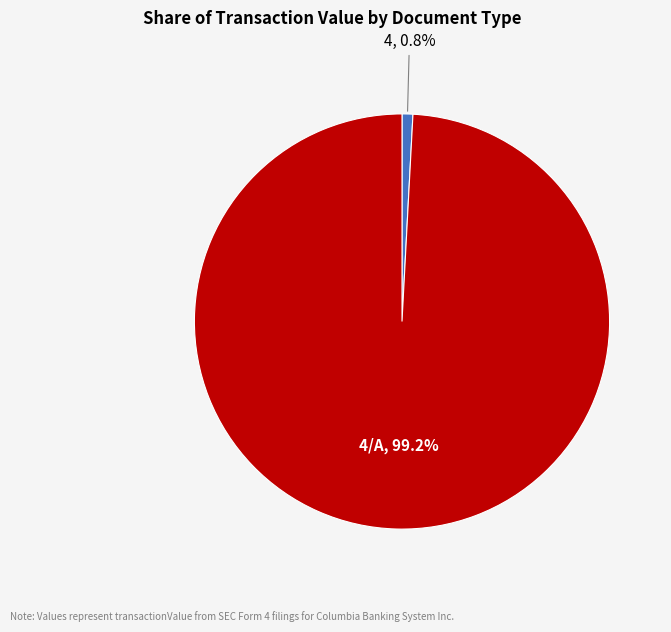

Is it true that 4 is 11% of the pie?

False